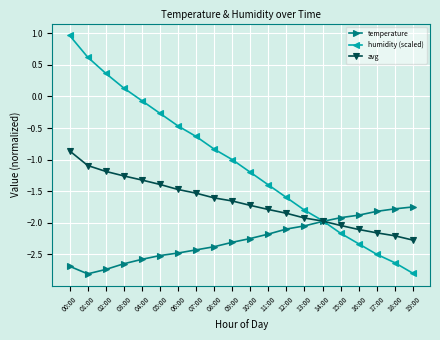

Is the value of temperature at 19:00 greater than the value of avg at 08:00?

No